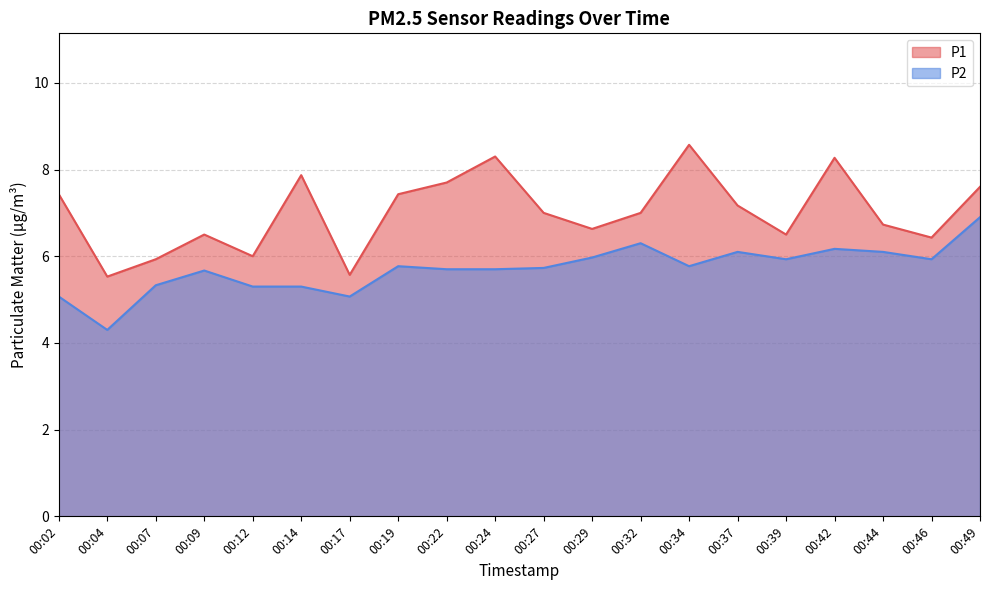

The value of P2 at 00:29 is 6.0. True or false?

True